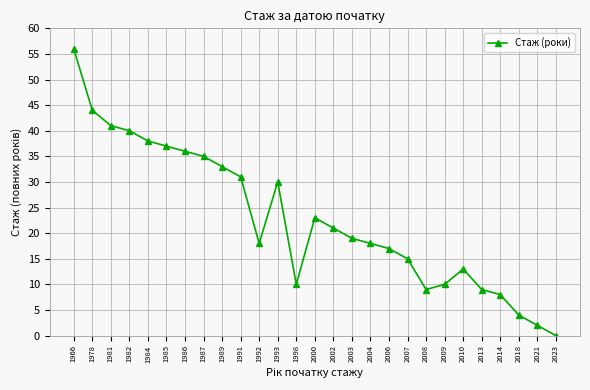

Read the value at 1981.

41